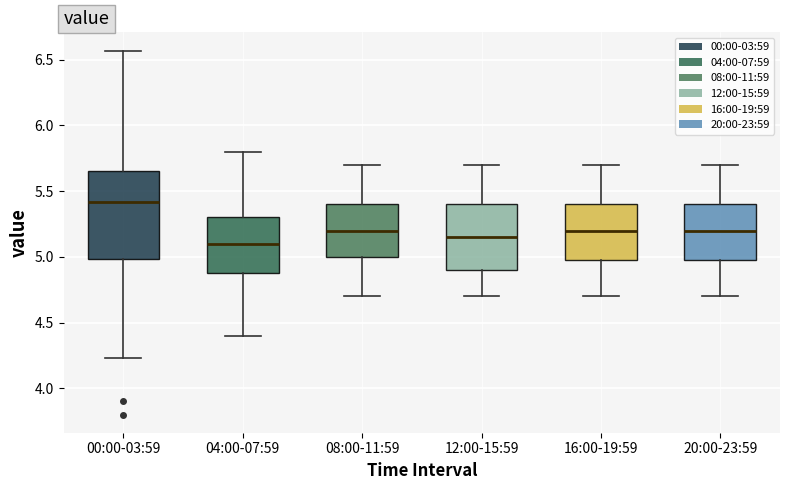

Which box has the highest median line?

00:00-03:59